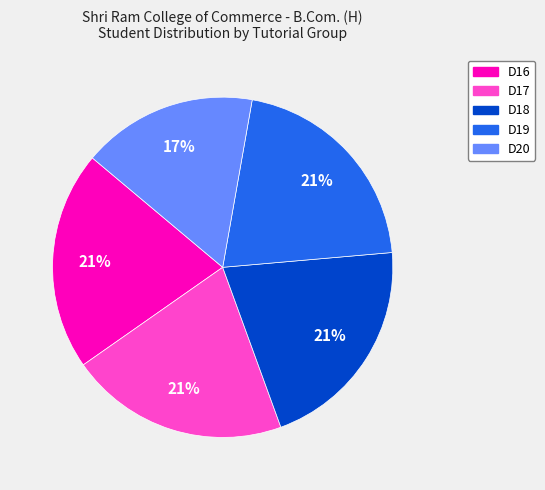

What percentage is the D18 slice, to the nearest percent?

21%